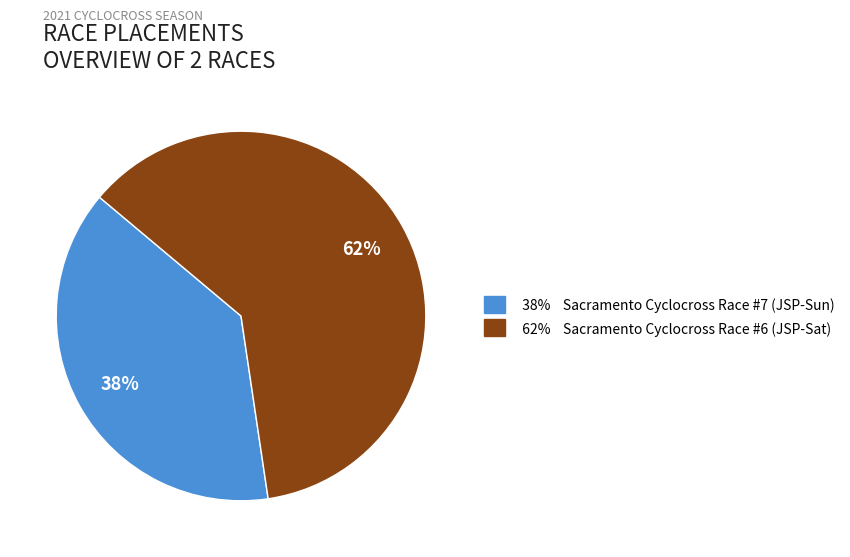

To the nearest percent, what is the average slice percentage?

50%